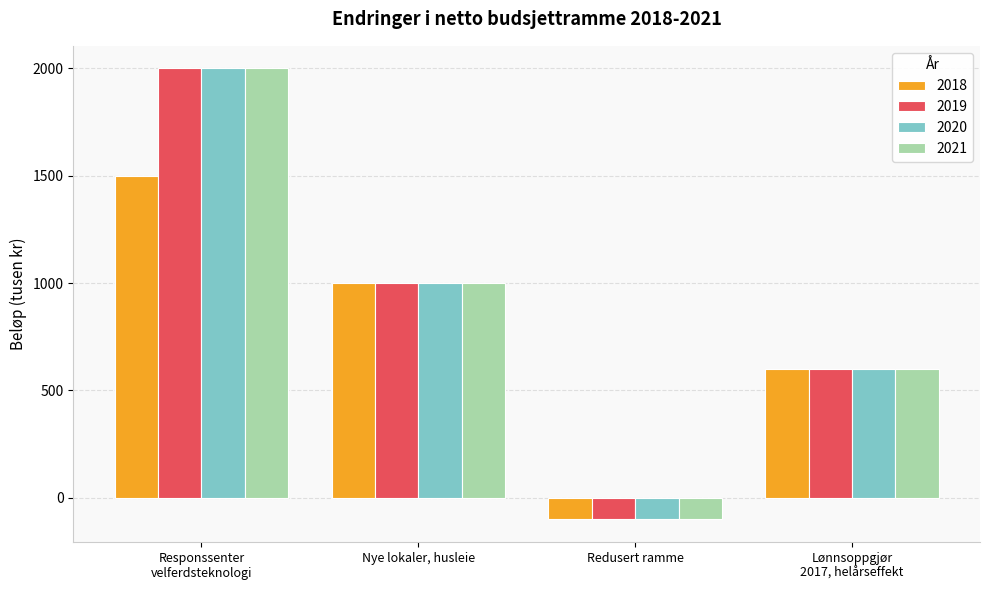

The value of 2021 at Nye lokaler, husleie is 1414. True or false?

False